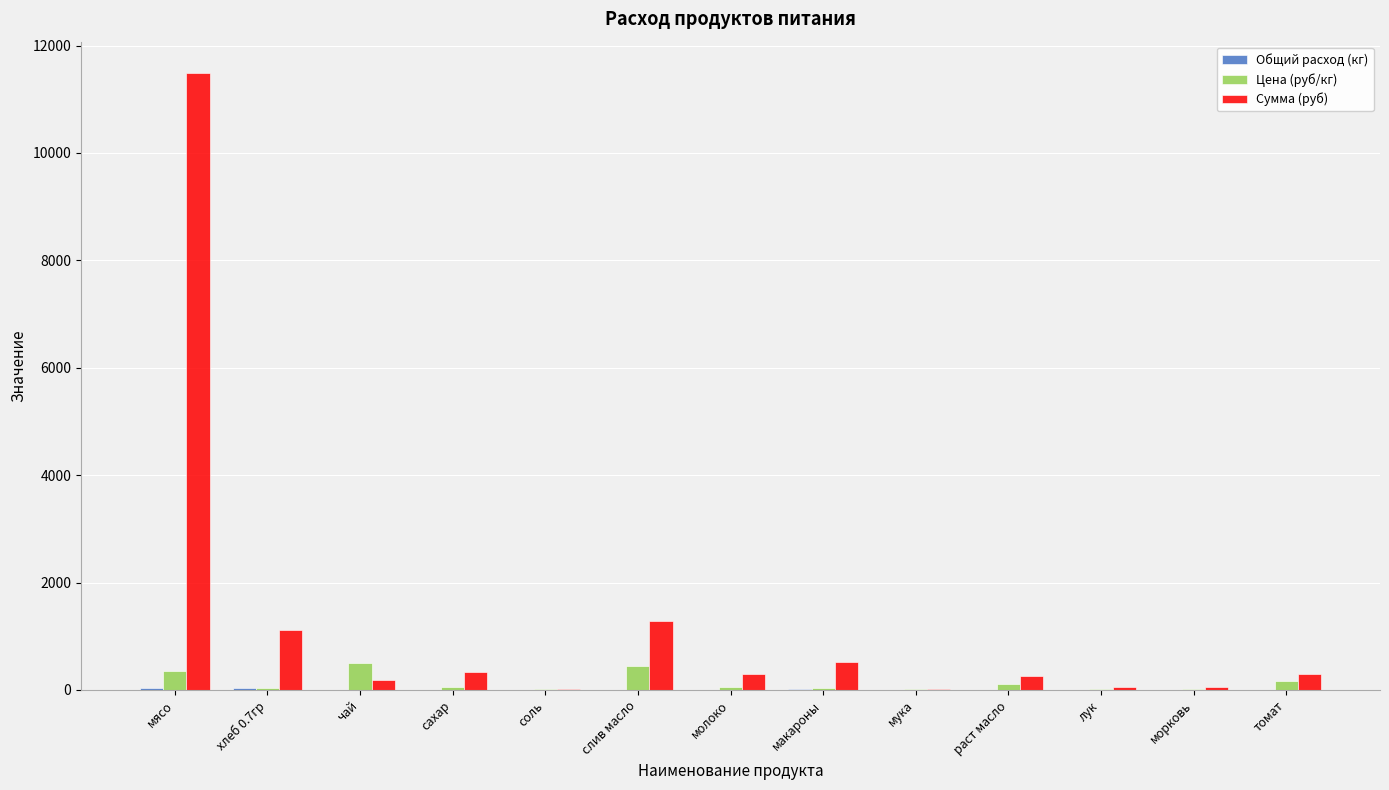

What is the sum of all Цена (руб/кг) values?

1815.6